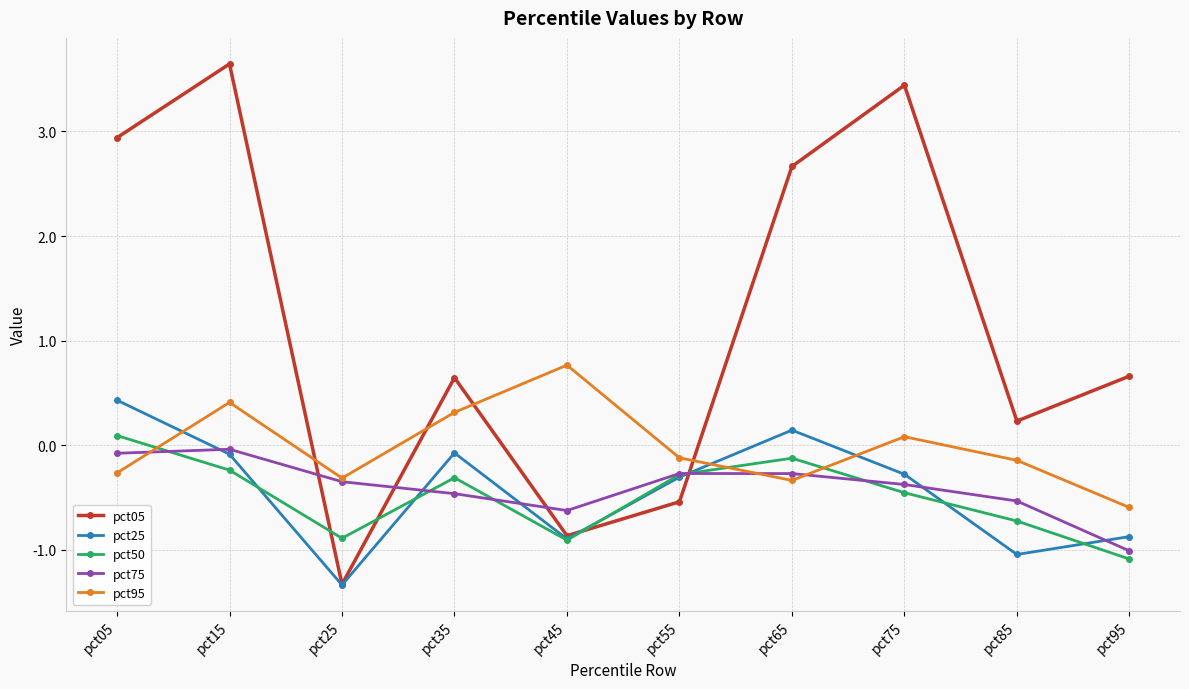

In pct50, how many points are higher than both neighbors (excluding endpoints)?

2